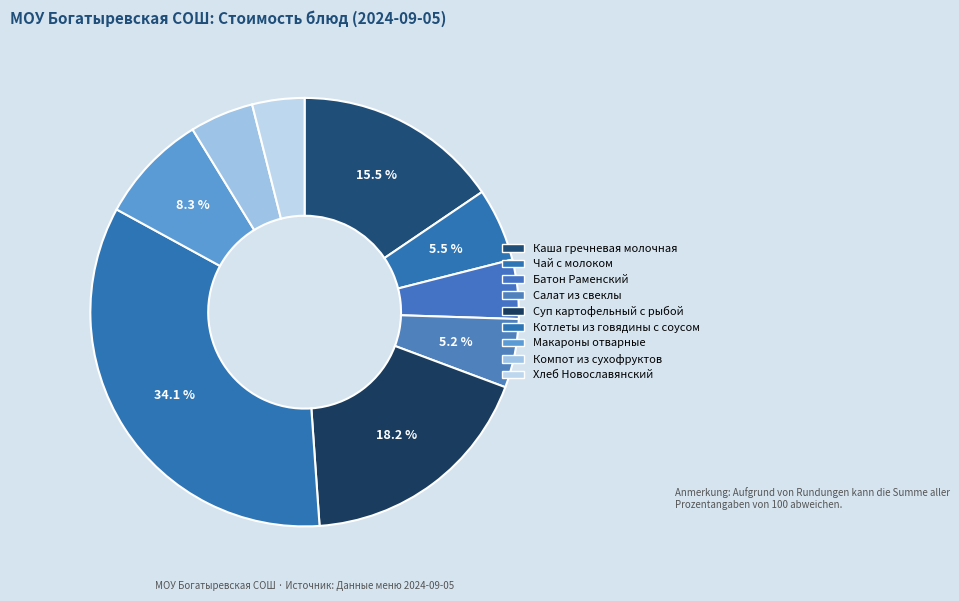

Is there a majority slice in this chart?

No